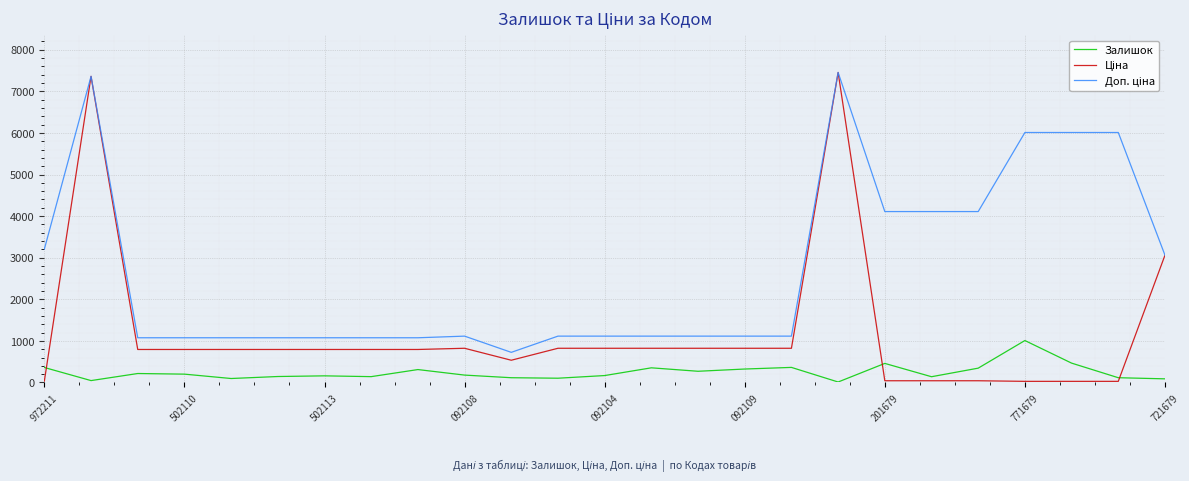

What is the greatest value displayed?

7453.8